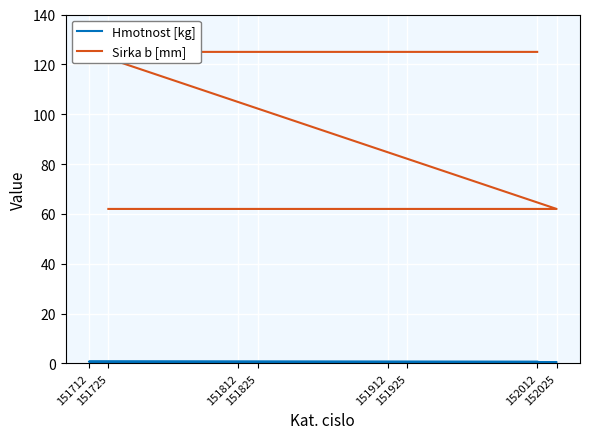

The value of Sirka b [mm] at 151825 is 62.0. True or false?

True